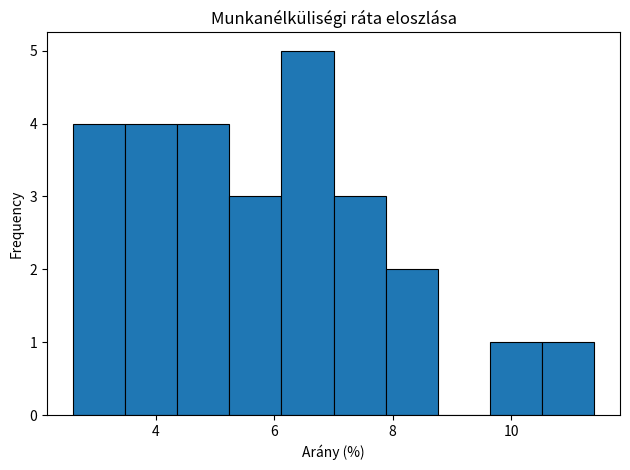

Reading left to right, list every bar in this chart as the range it spans on the x-axis followed by its height. Neither the bar edges nor the heights are printed on the chart, so give them approximately, as read against the axes.

2.60 to 3.48: 4
3.48 to 4.36: 4
4.36 to 5.24: 4
5.24 to 6.12: 3
6.12 to 7.00: 5
7.00 to 7.88: 3
7.88 to 8.76: 2
8.76 to 9.64: 0
9.64 to 10.52: 1
10.52 to 11.40: 1